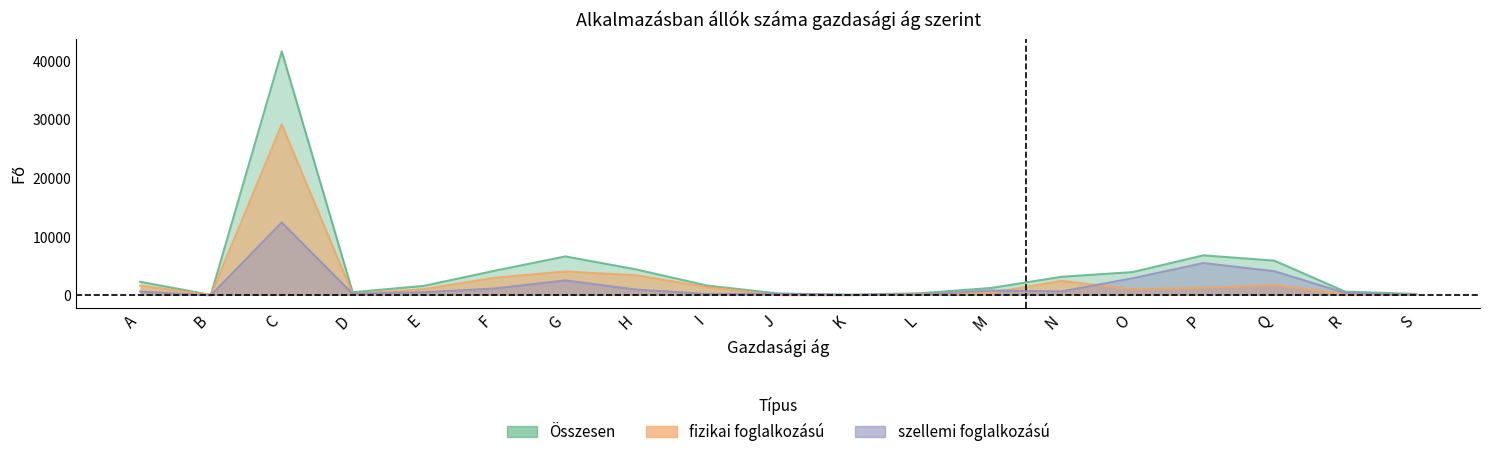

At which label does szellemi foglalkozású reach its minimum?

B